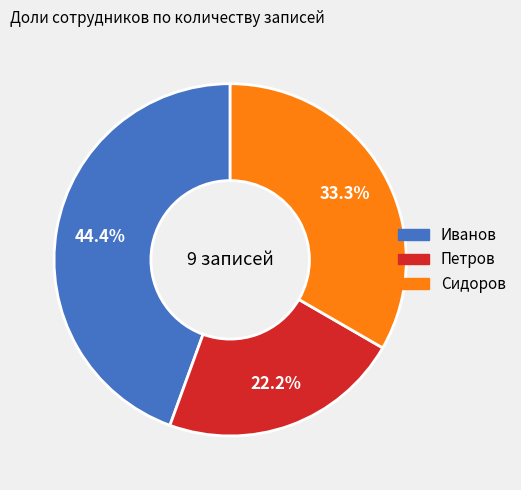

To the nearest percent, what is the combined percentage of Иванов and Петров?

67%